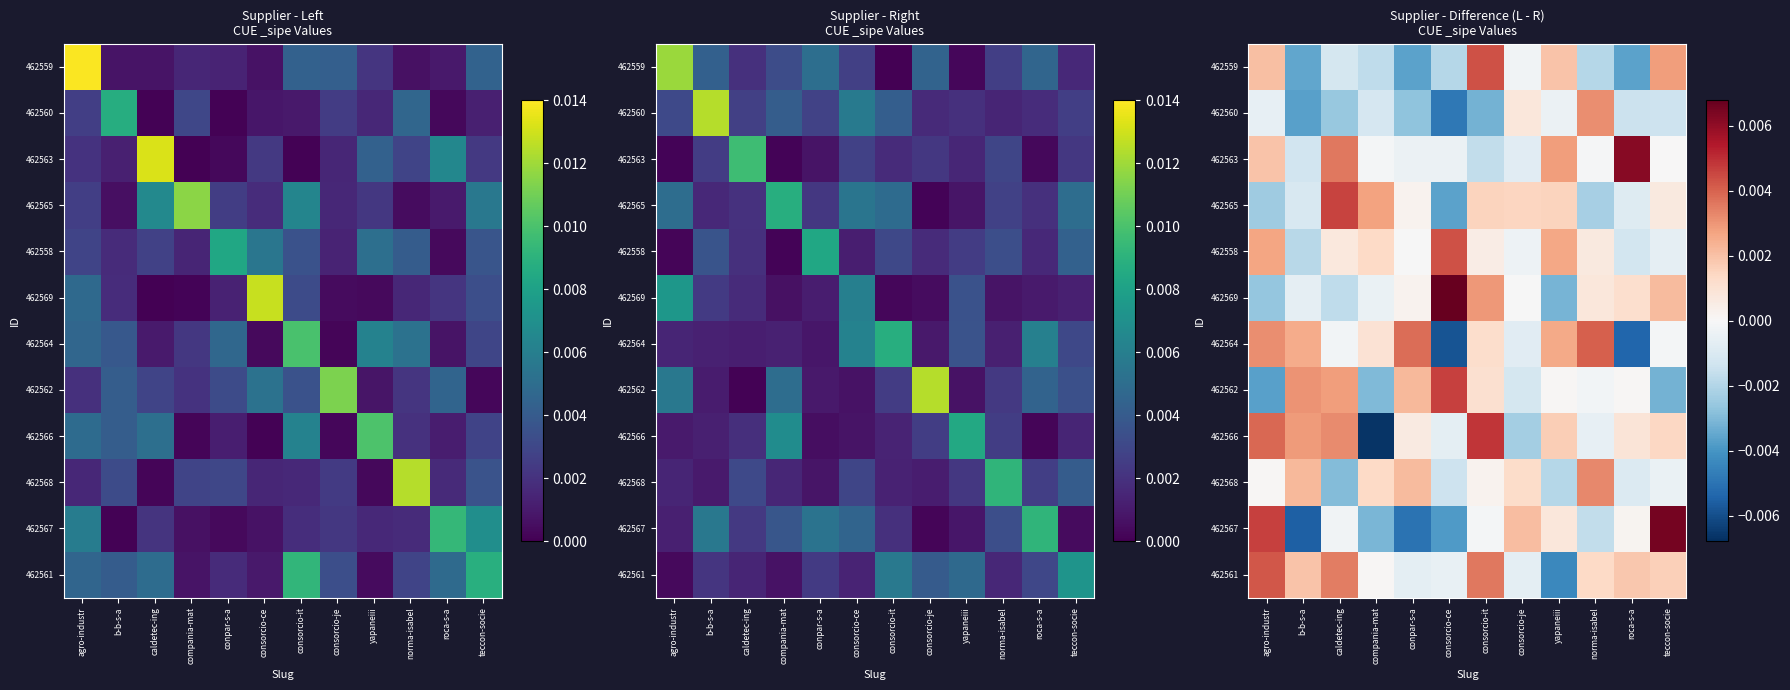

At consorcio-je, list the series in order from largest to smallest.

462567, 462565, 462568, 462560, 462569, 462559, 462558, 462561, 462563, 462564, 462562, 462566